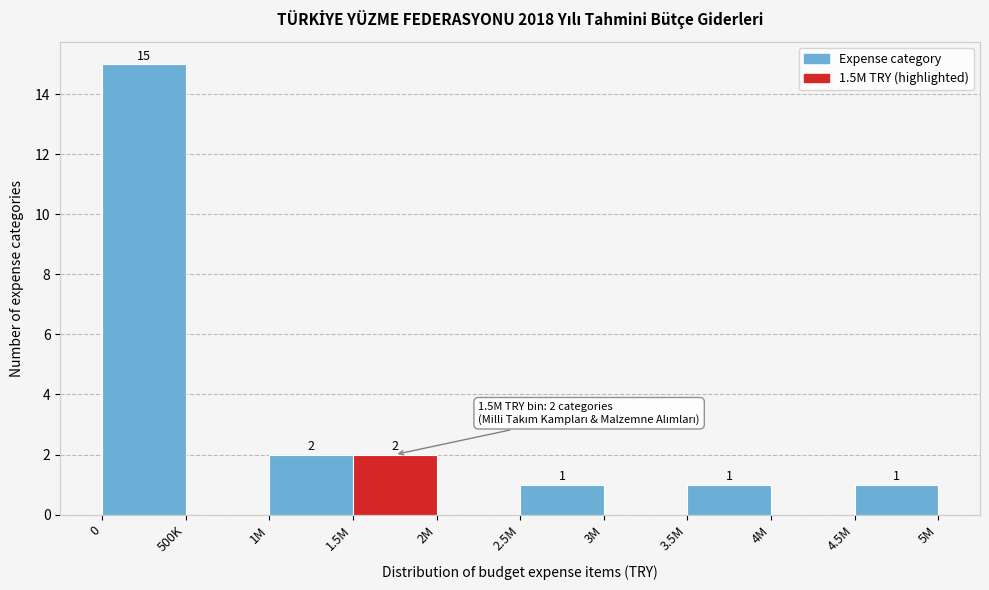

Reading left to right, what are all the values shown in this chart?

0=15	500K=0	1M=2	1.5M=2	2M=0	2.5M=1	3M=0	3.5M=1	4M=0	4.5M=1